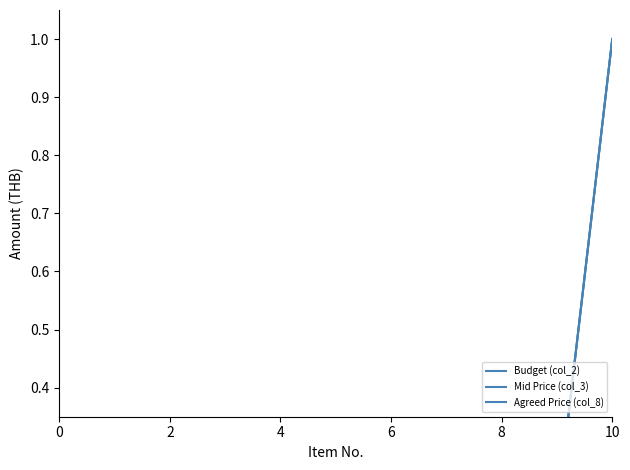

What is the label of the 6th point from the left?

10